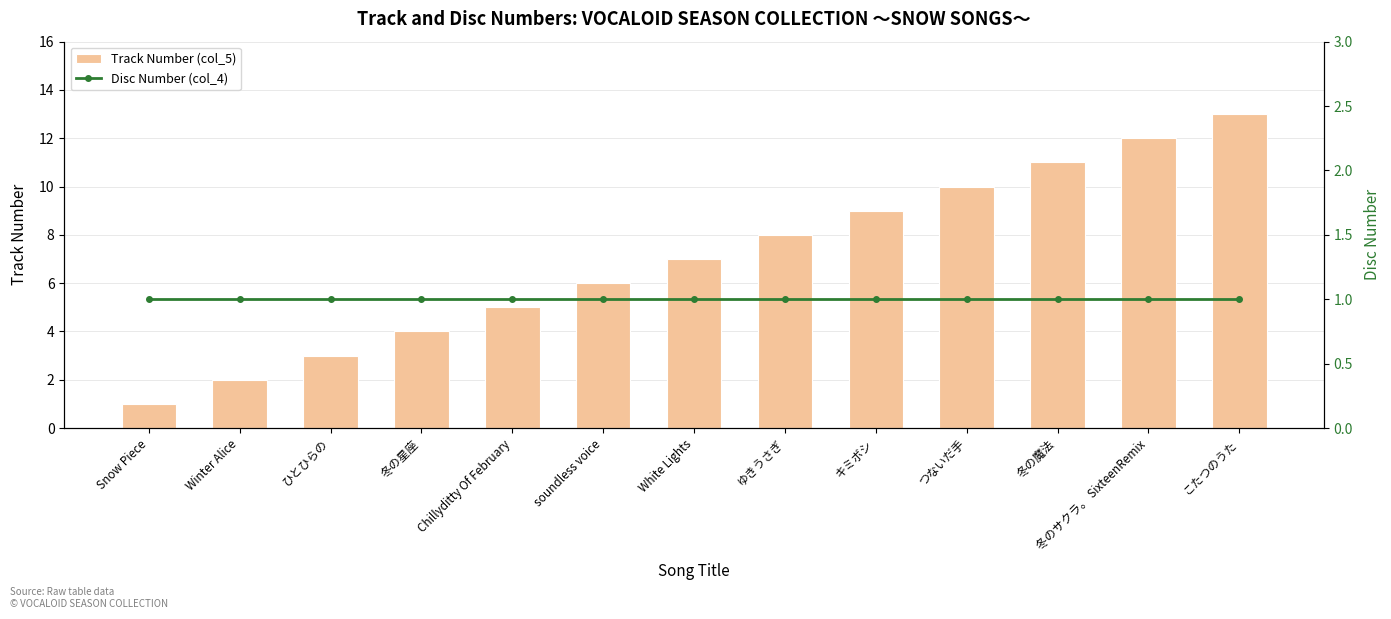

What is the label of the 1st bar from the right?

こたつのうた